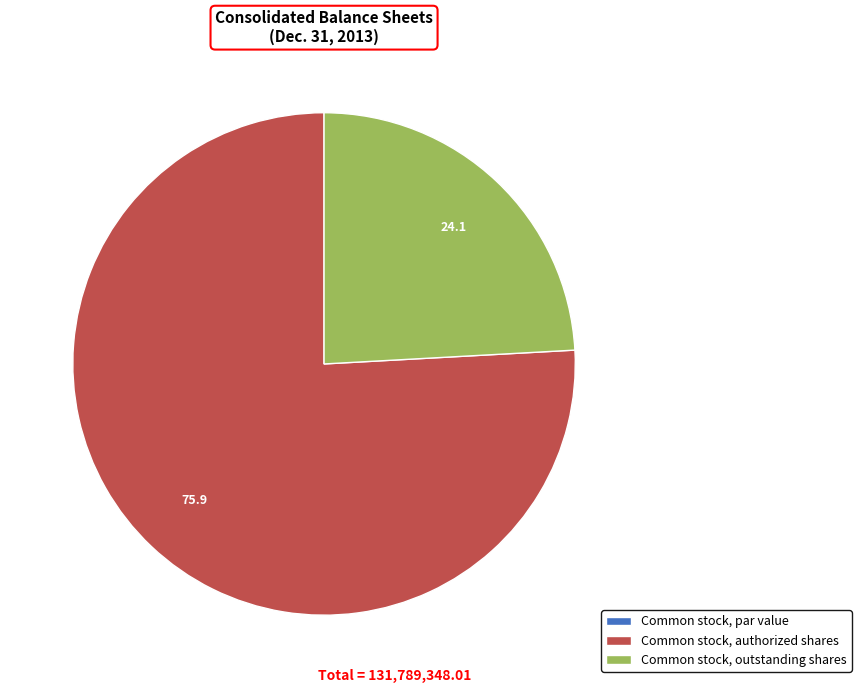

Which category has the biggest portion of the pie?

Common stock, authorized shares